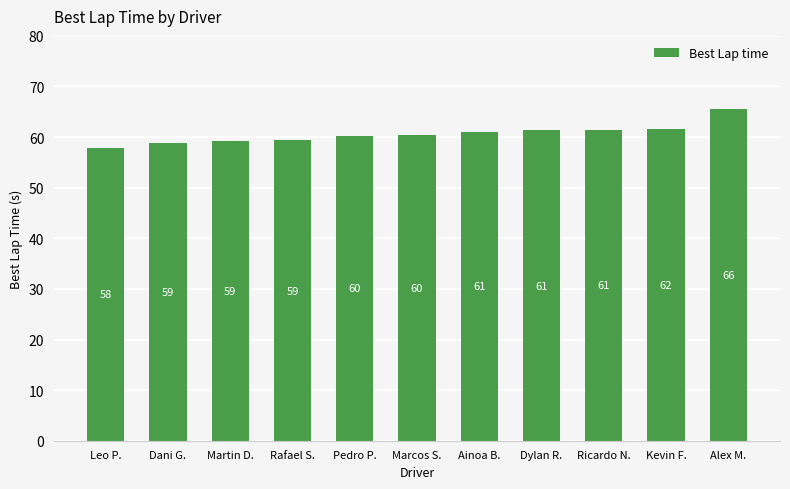

The chart shows a value of 60.4 at Marcos S.. True or false?

True